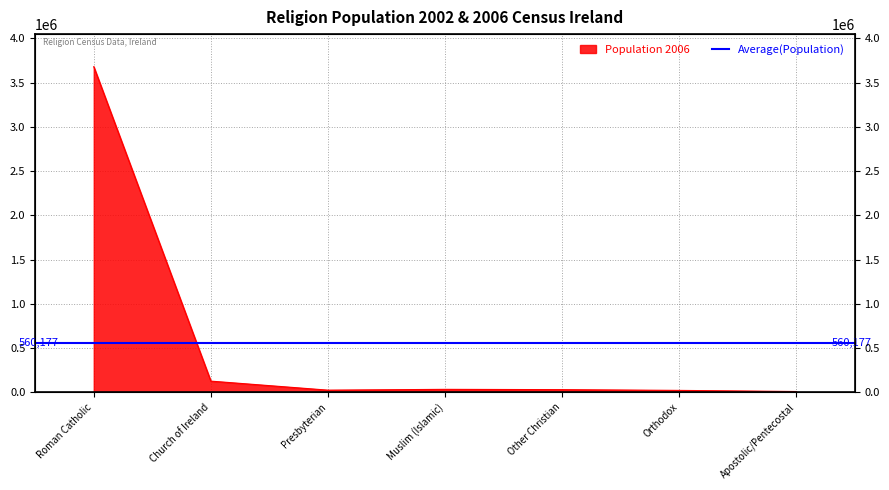

At which category does the chart reach its peak across all series?

Roman Catholic